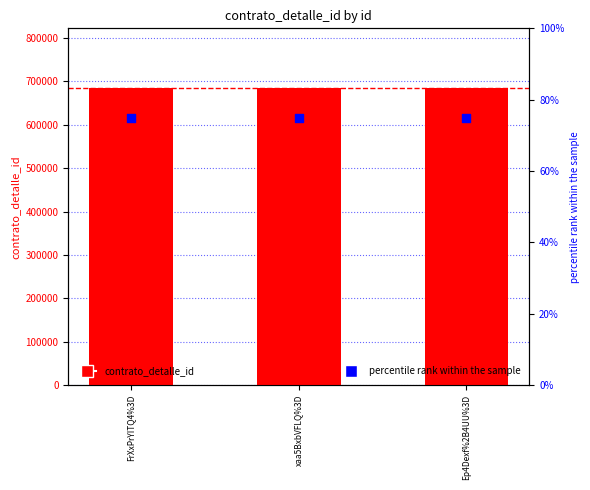

Which series has the largest total across all categories?

contrato_detalle_id